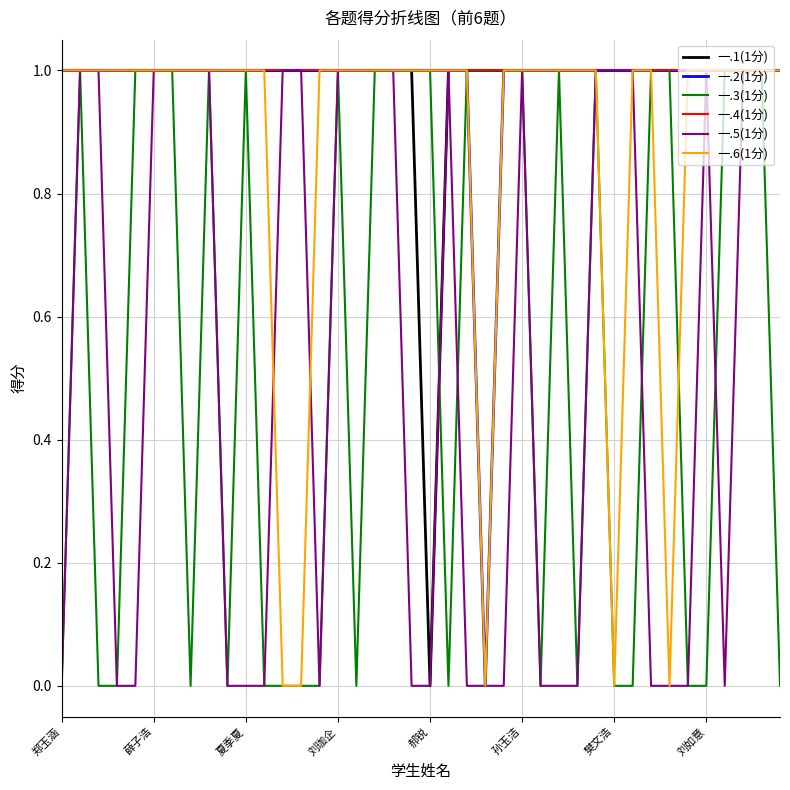

What is the average value of the 一.4(1分) series?

1